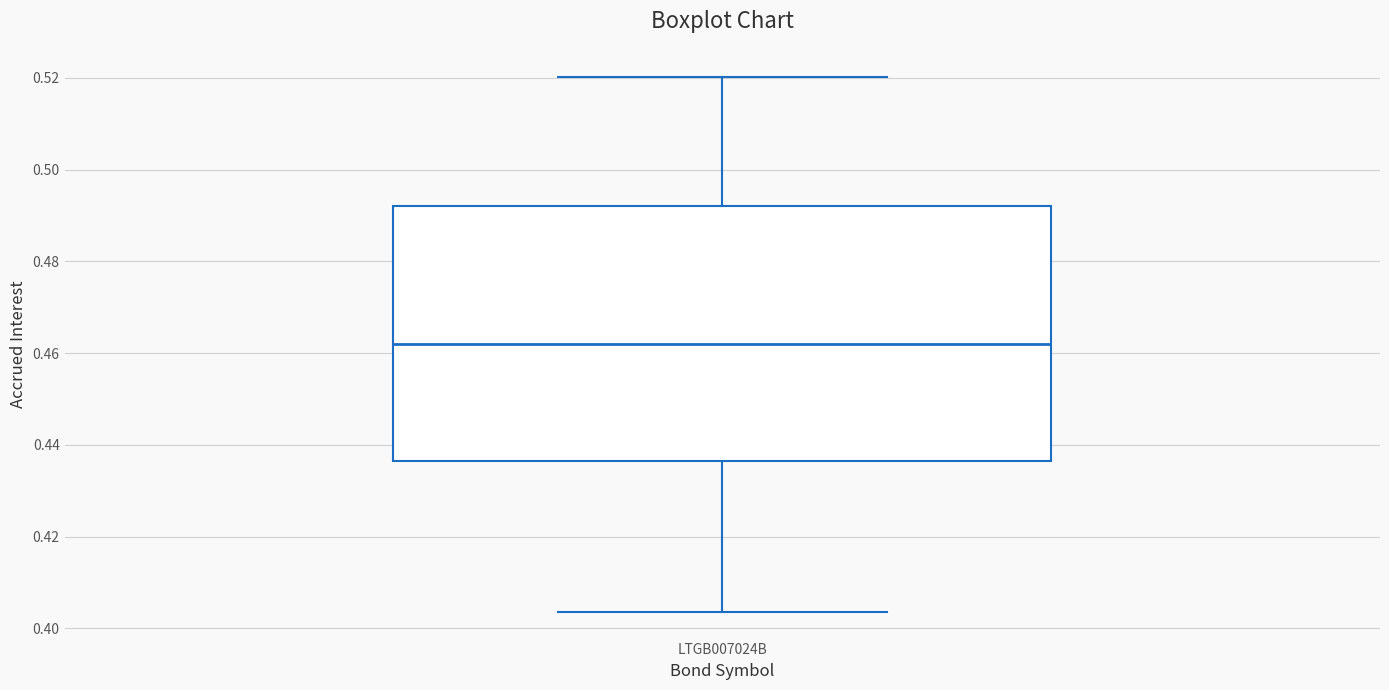

Transcribe this box plot: give where the median line is, the range the box spans, and where the two whiskers end, as read against the y-axis. The values are not printed on the chart, so give them approximately, as read against the axis.

median 0.462, box 0.436 to 0.492, whiskers 0.404 to 0.520